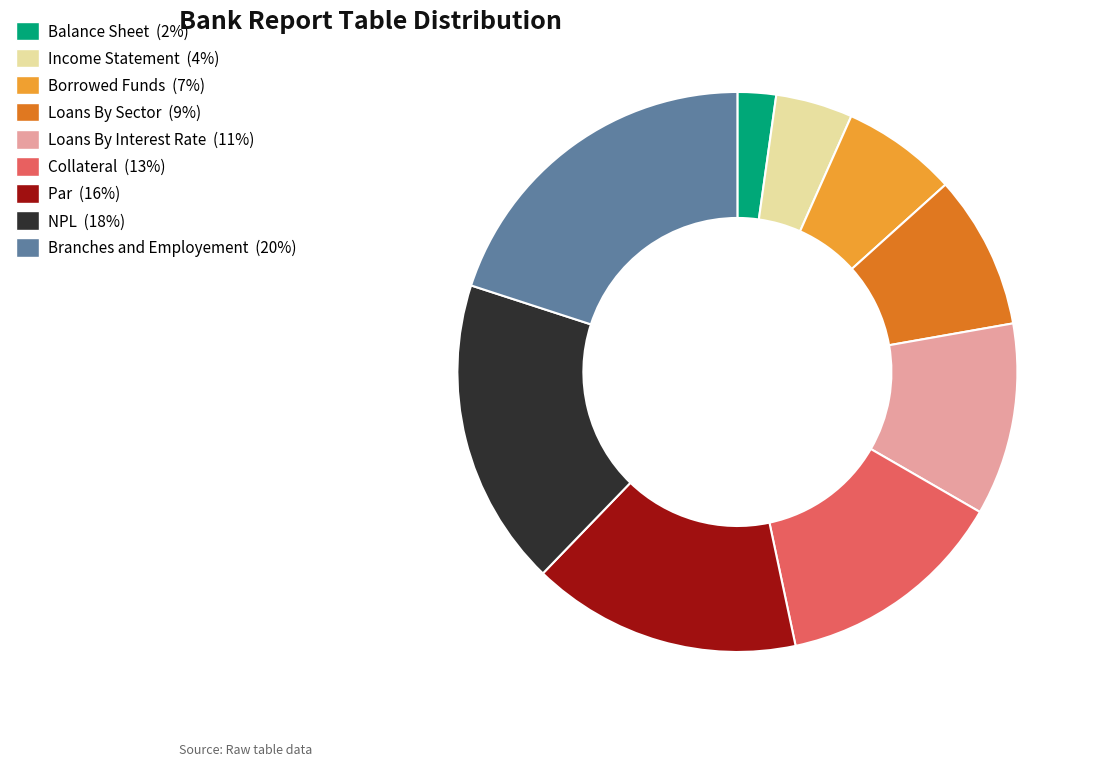

Combined, do Balance Sheet and Par account for over 50%?

No